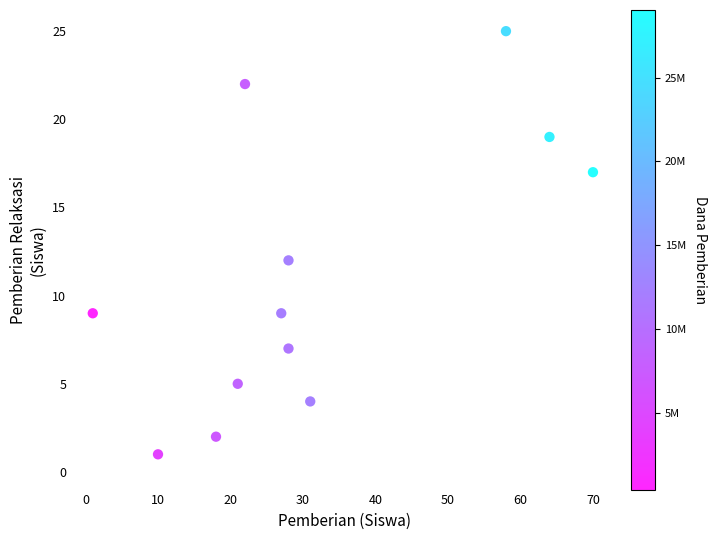

What Y value in the scatter plot is closest to 13?

12